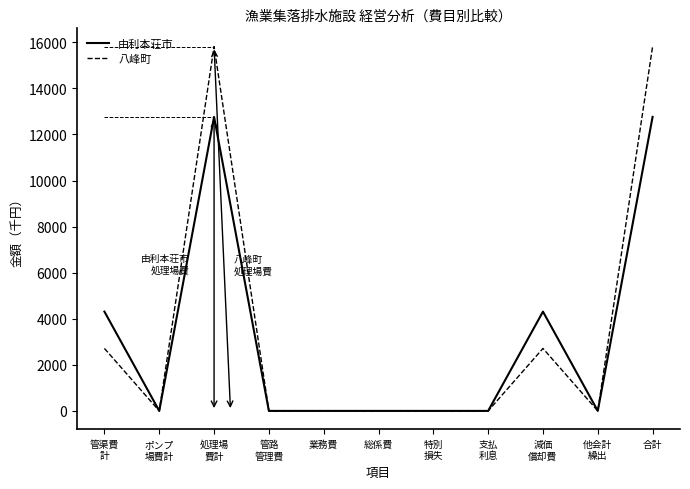

Reading left to right, what are all the values shown in this chart?

由利本荘市: 4310	0	12764	0	0	0	0	0	4310	0	12764
八峰町: 2712	0	15817	0	0	0	0	0	2712	0	15817